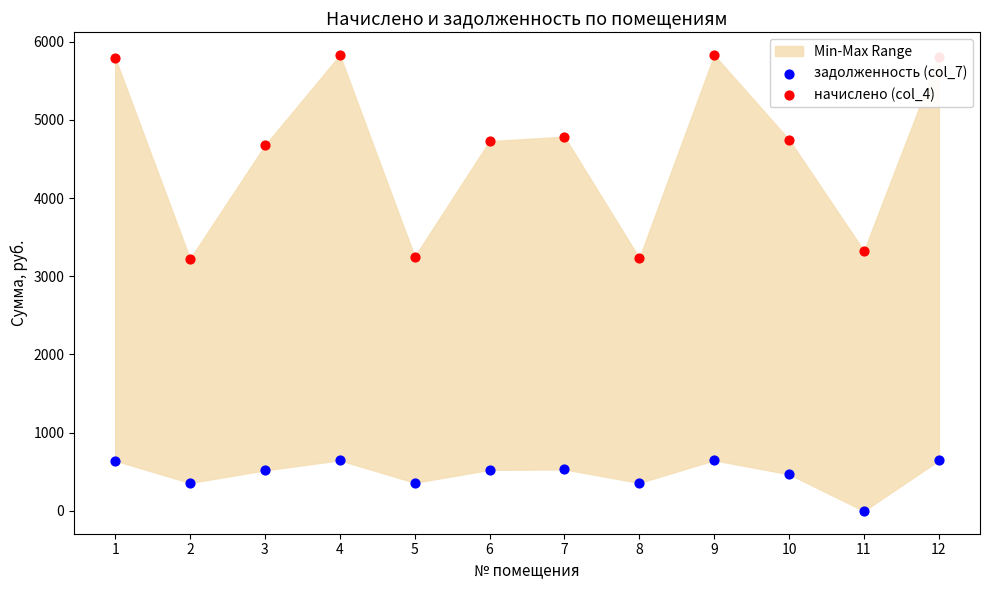

Is the value of задолженность (col_7) at 7 greater than the value of начислено (col_4) at 4?

No